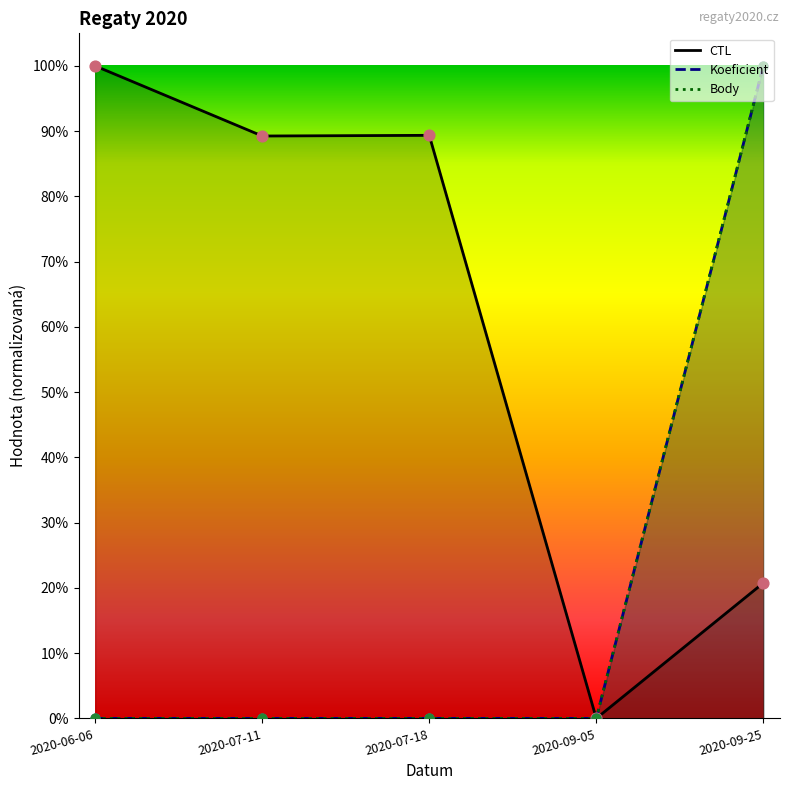

Which series reaches the minimum Y coordinate?

CTL